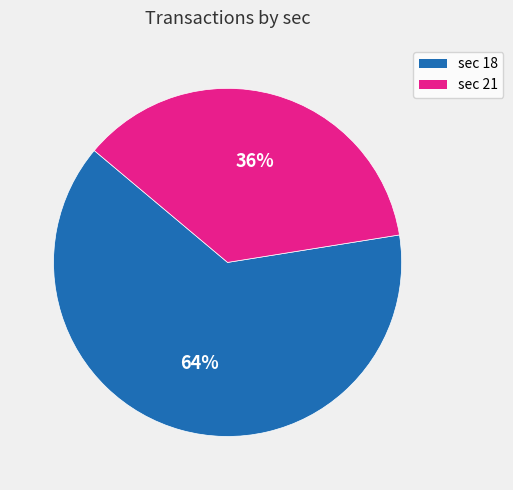

Is it true that sec 18 is 64% of the pie?

True